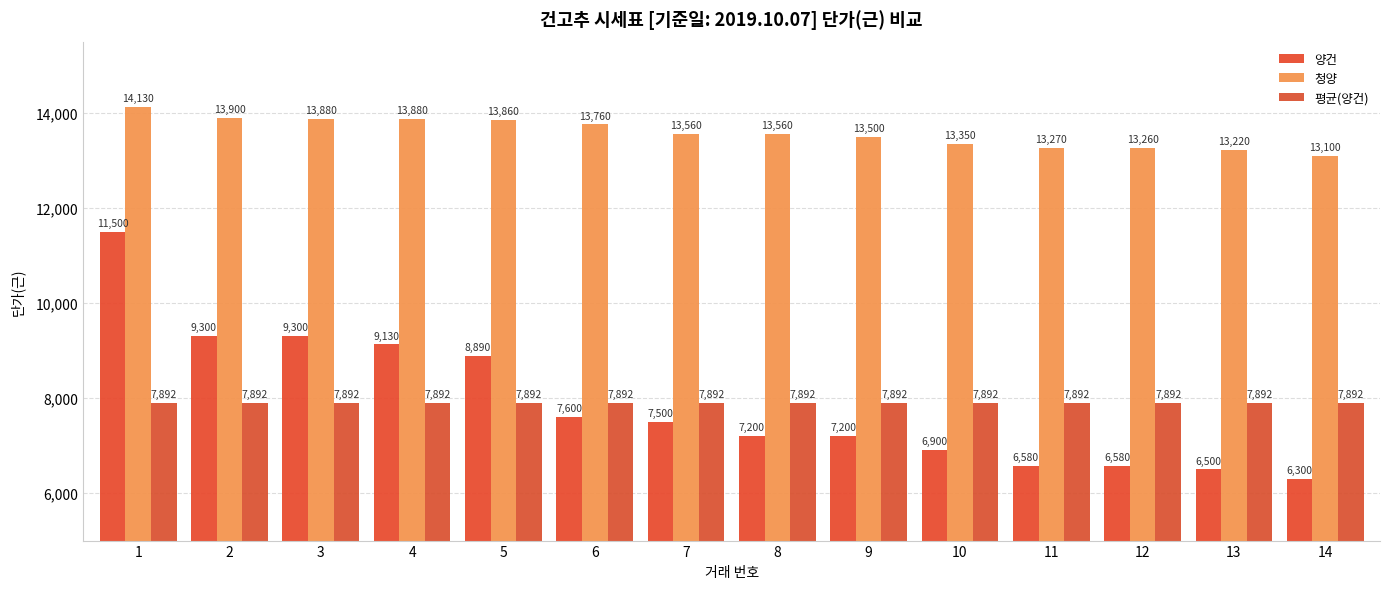

Reading left to right, list all the values displayed in this chart.

양건: 1=11500	2=9300	3=9300	4=9130	5=8890	6=7600	7=7500	8=7200	9=7200	10=6900	11=6580	12=6580	13=6500	14=6300
청양: 1=14130	2=13900	3=13880	4=13880	5=13860	6=13760	7=13560	8=13560	9=13500	10=13350	11=13270	12=13260	13=13220	14=13100
평균(양건): 1=7892	2=7892	3=7892	4=7892	5=7892	6=7892	7=7892	8=7892	9=7892	10=7892	11=7892	12=7892	13=7892	14=7892